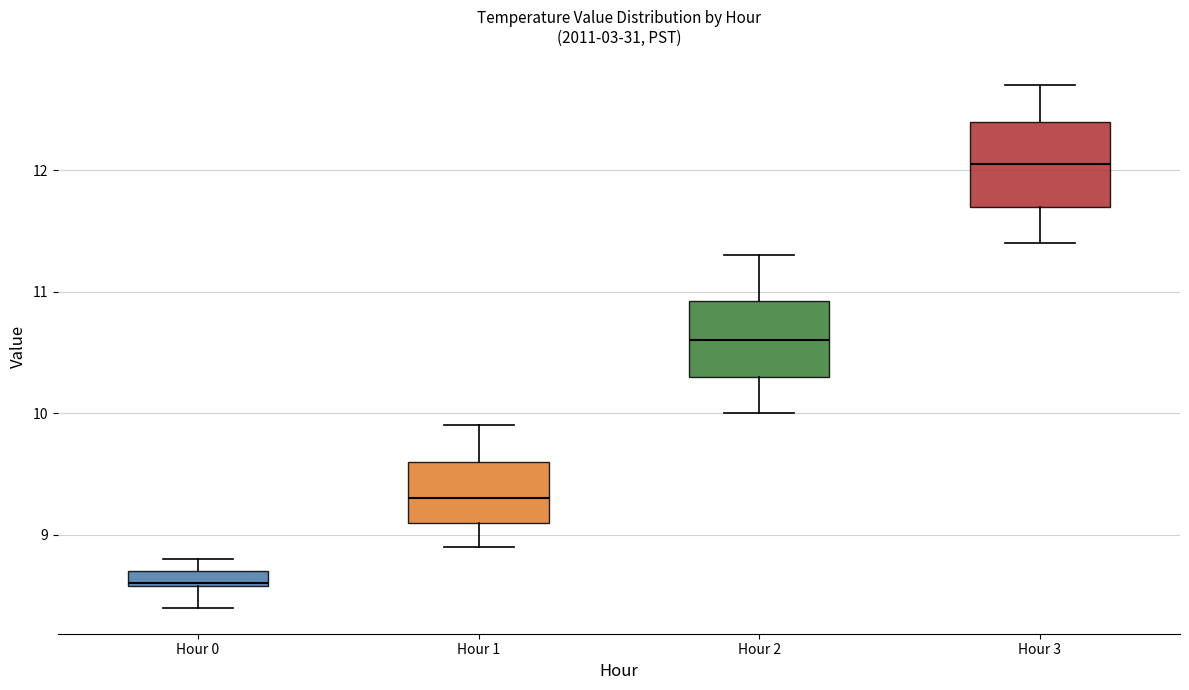

Where does the upper whisker of the box for Hour 3 end on the y-axis? The values are not printed on the chart, so give them approximately, as read against the axis.

12.7